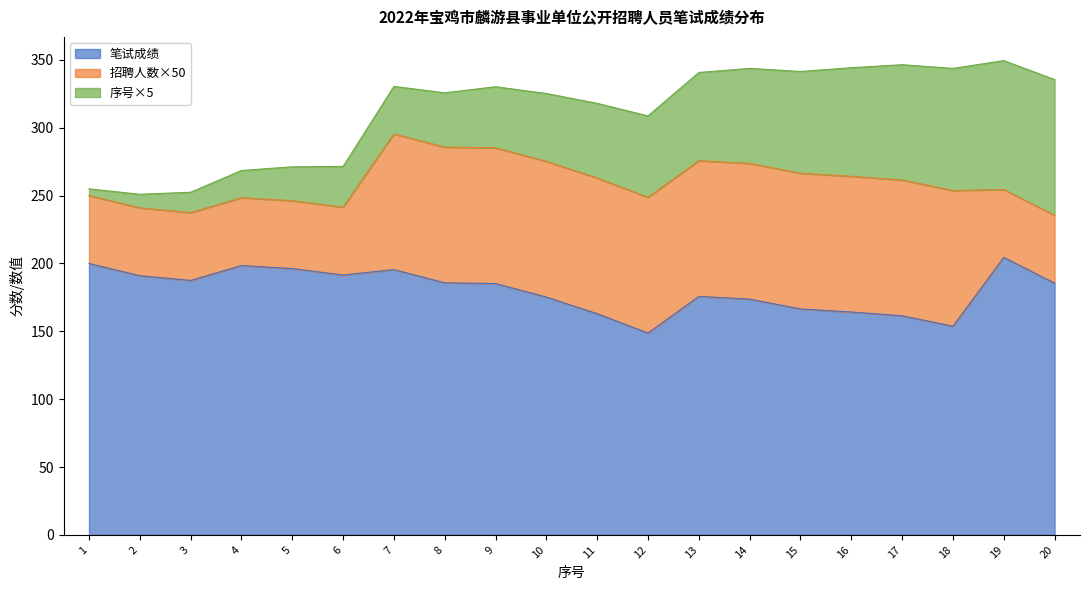

True or false: 序号×5 and 笔试成绩 cross at least once.

False